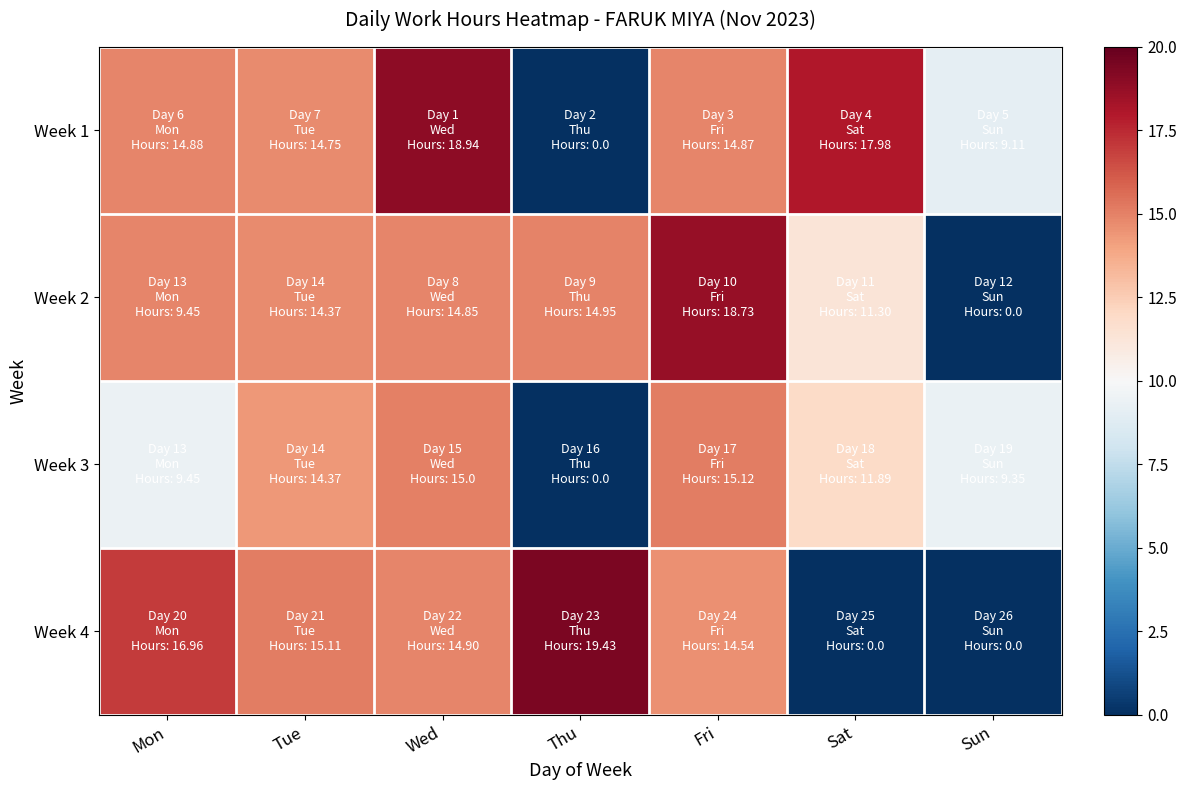

Reading right to left, transcribe all the data shown in this chart.

Week 1: Sun=9.1	Sat=18.0	Fri=14.9	Thu=0.0	Wed=18.9	Tue=14.8	Mon=14.9
Week 2: Sun=0.0	Sat=11.3	Fri=18.7	Thu=14.9	Wed=14.8	Tue=14.8	Mon=14.9
Week 3: Sun=9.3	Sat=11.9	Fri=15.1	Thu=0.0	Wed=15.0	Tue=14.4	Mon=9.4
Week 4: Sun=0.0	Sat=0.0	Fri=14.5	Thu=19.4	Wed=14.9	Tue=15.1	Mon=17.0